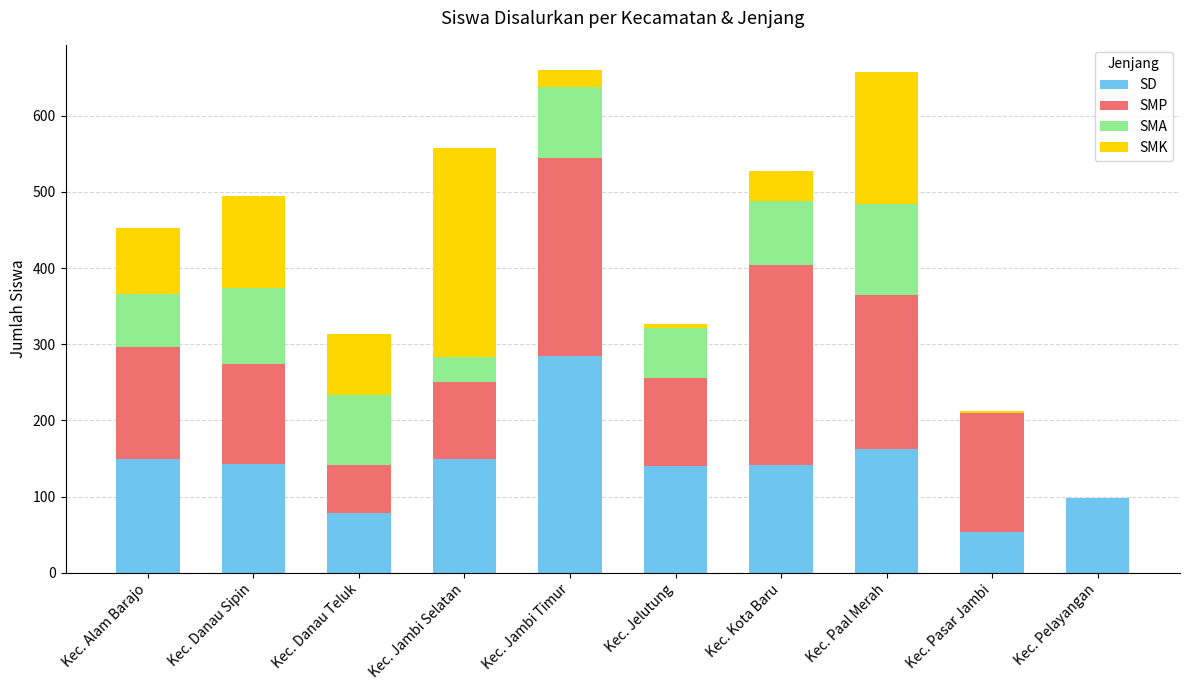

The value of SD at Kec. Alam Barajo is 81. True or false?

False